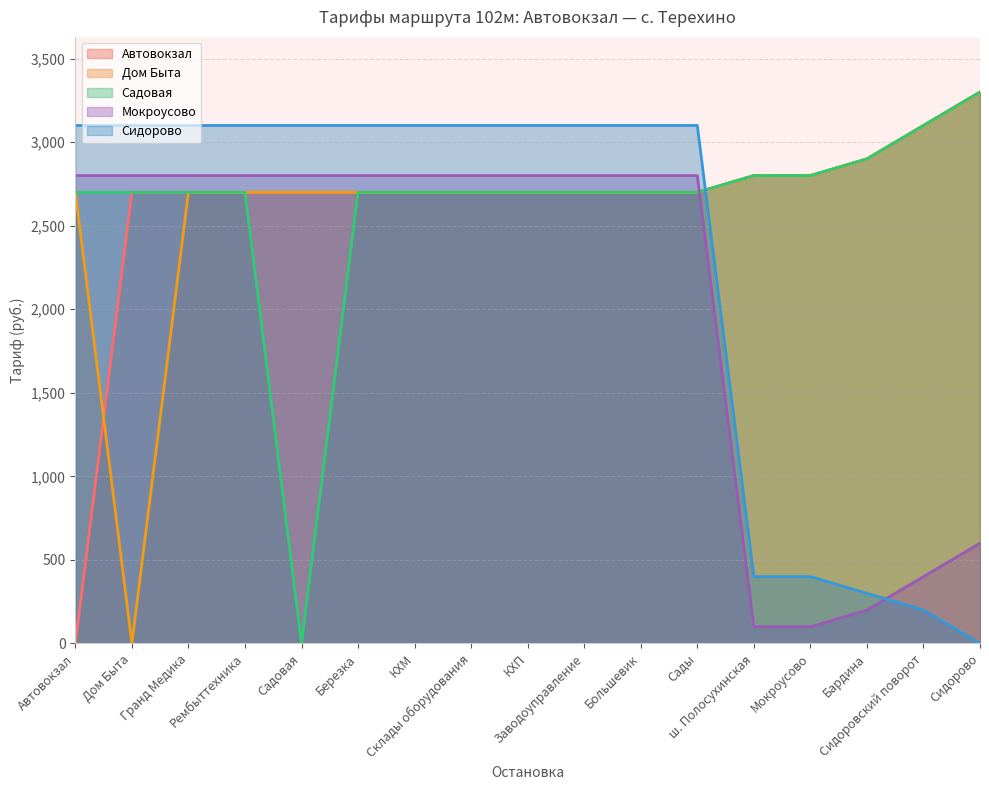

What is the label of the 3rd point from the right?

Бардина